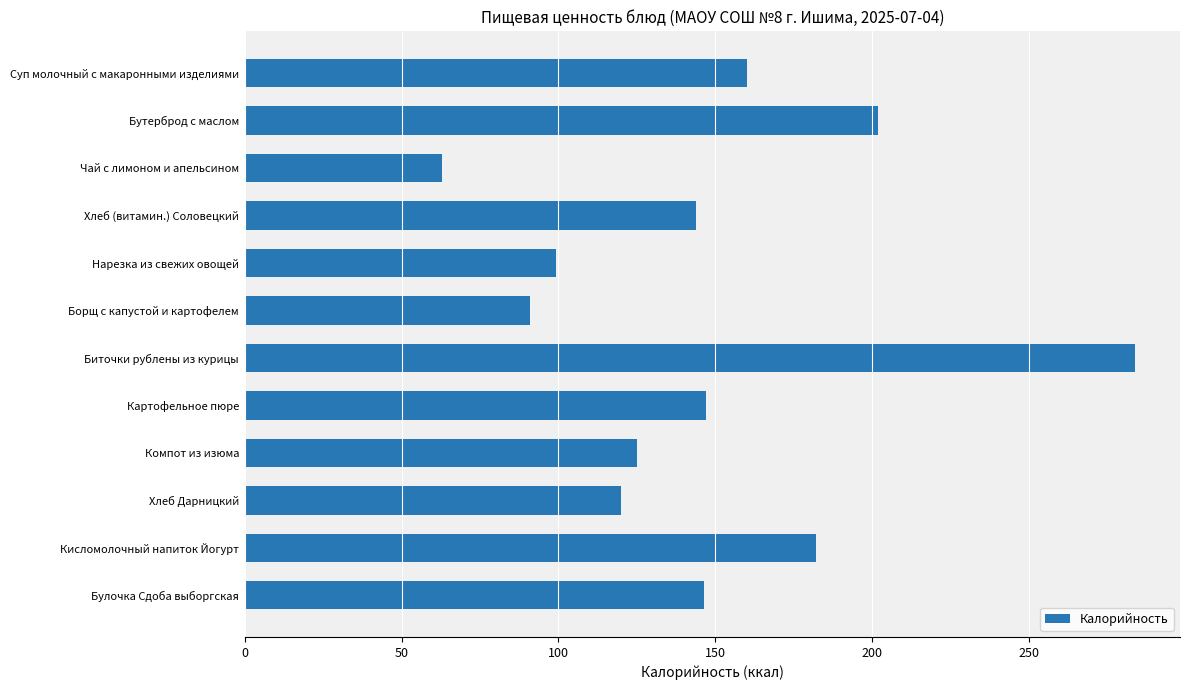

What position from the top is Кисломолочный напиток Йогурт?

11